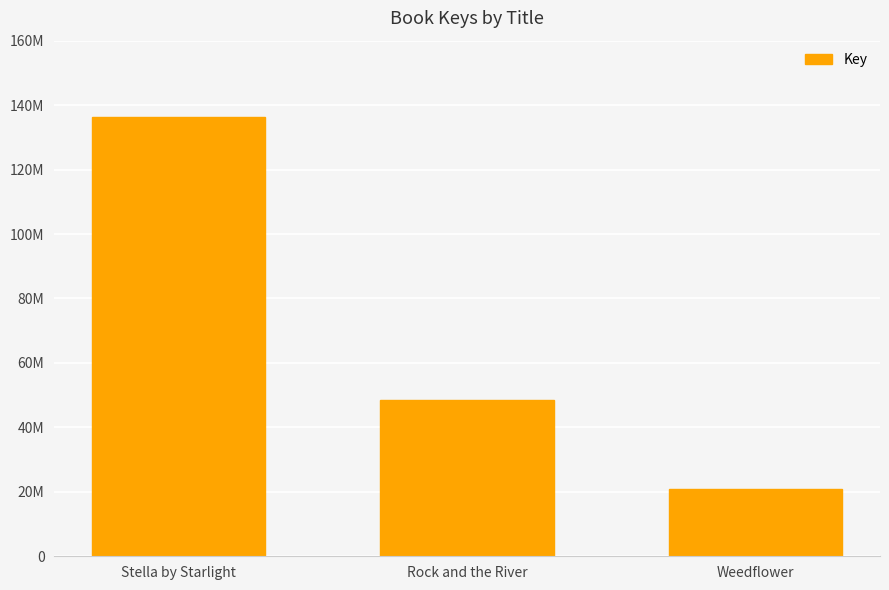

What is the value of the 1st bar from the left?

136319476